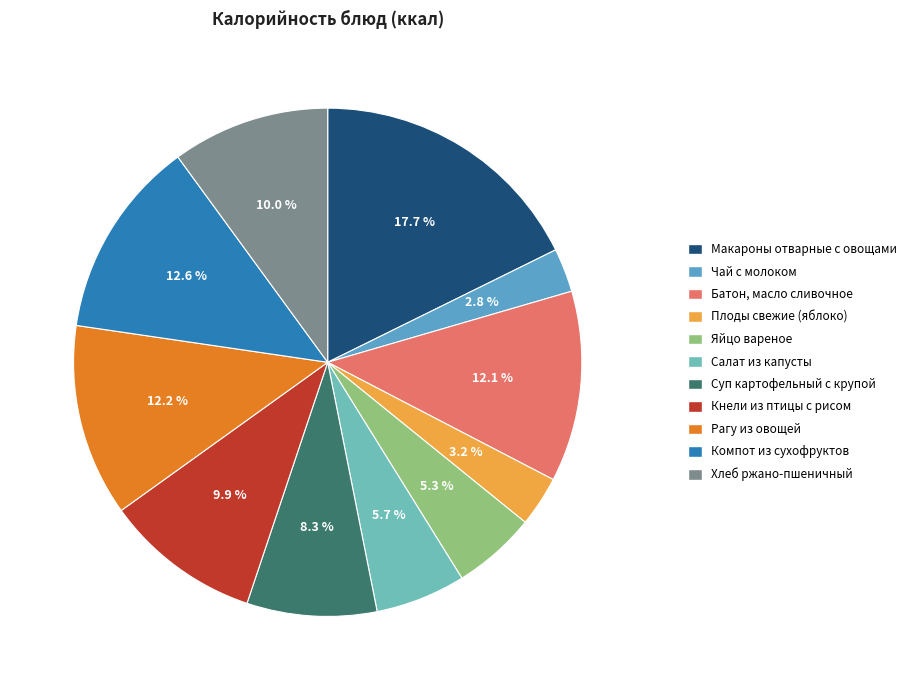

What is the change in value from Чай с молоком to Яйцо вареное?

+30